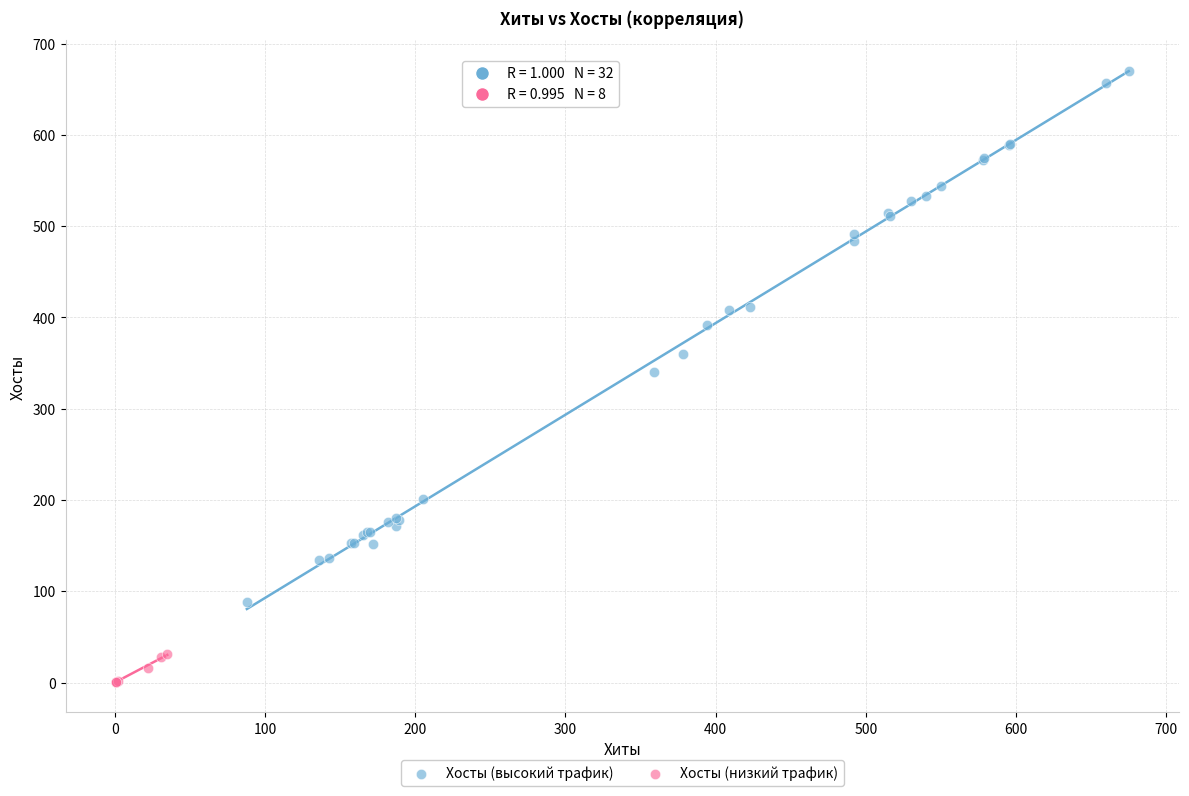

Which series has the widest spread of Y values?

Хосты (высокий трафик)